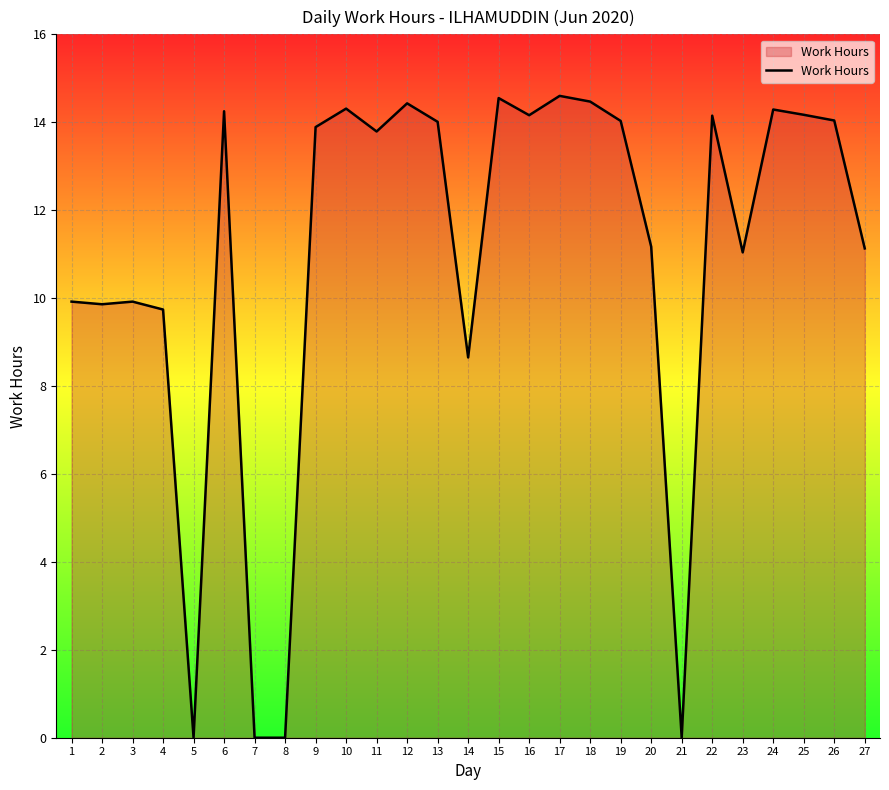

Approximately how many times larger is the value at 10 compared to 2?

1.5